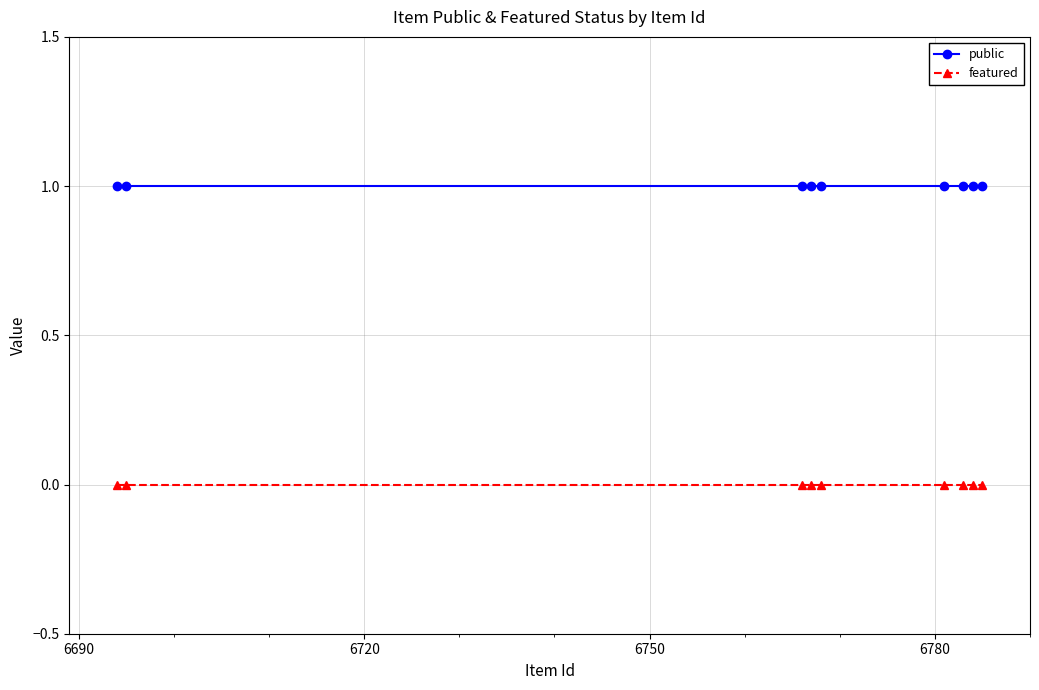

True or false: featured and public intersect in this chart.

False